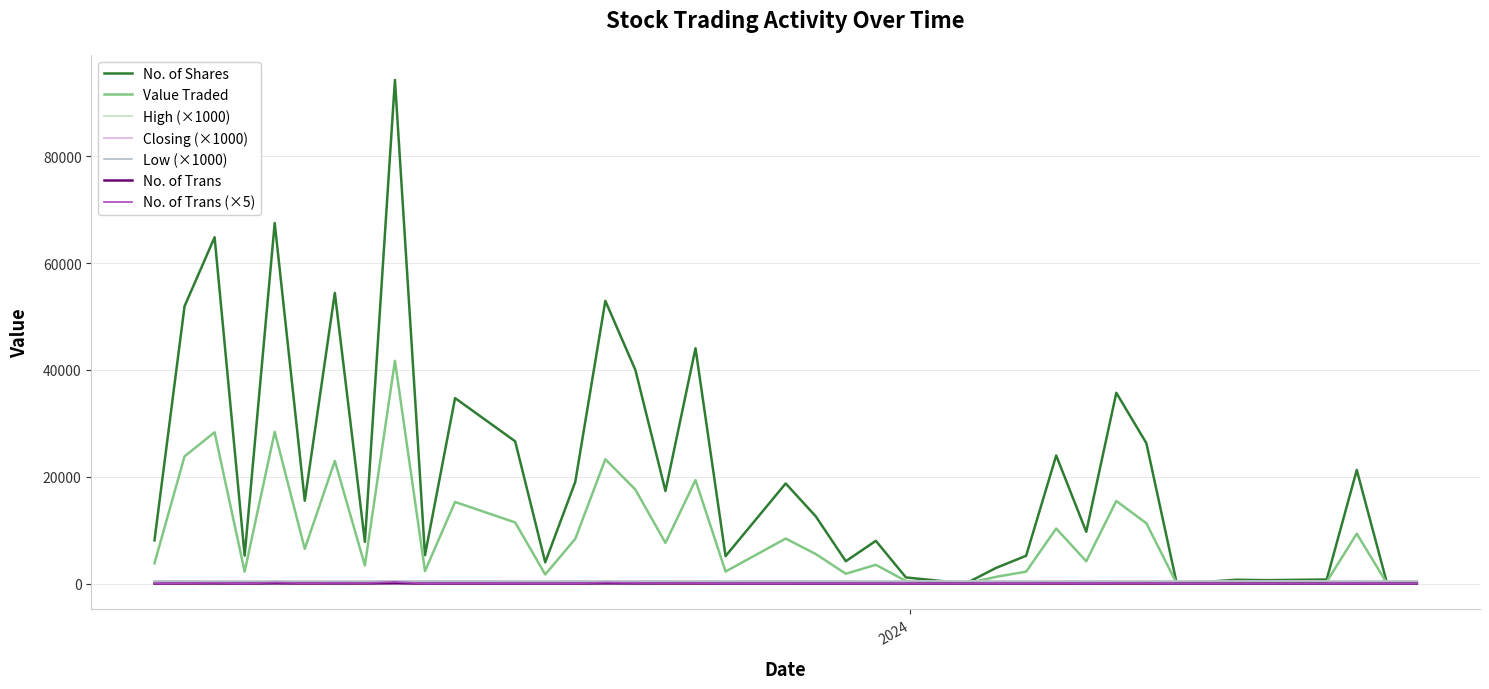

Which series has the largest total across all categories?

No. of Shares